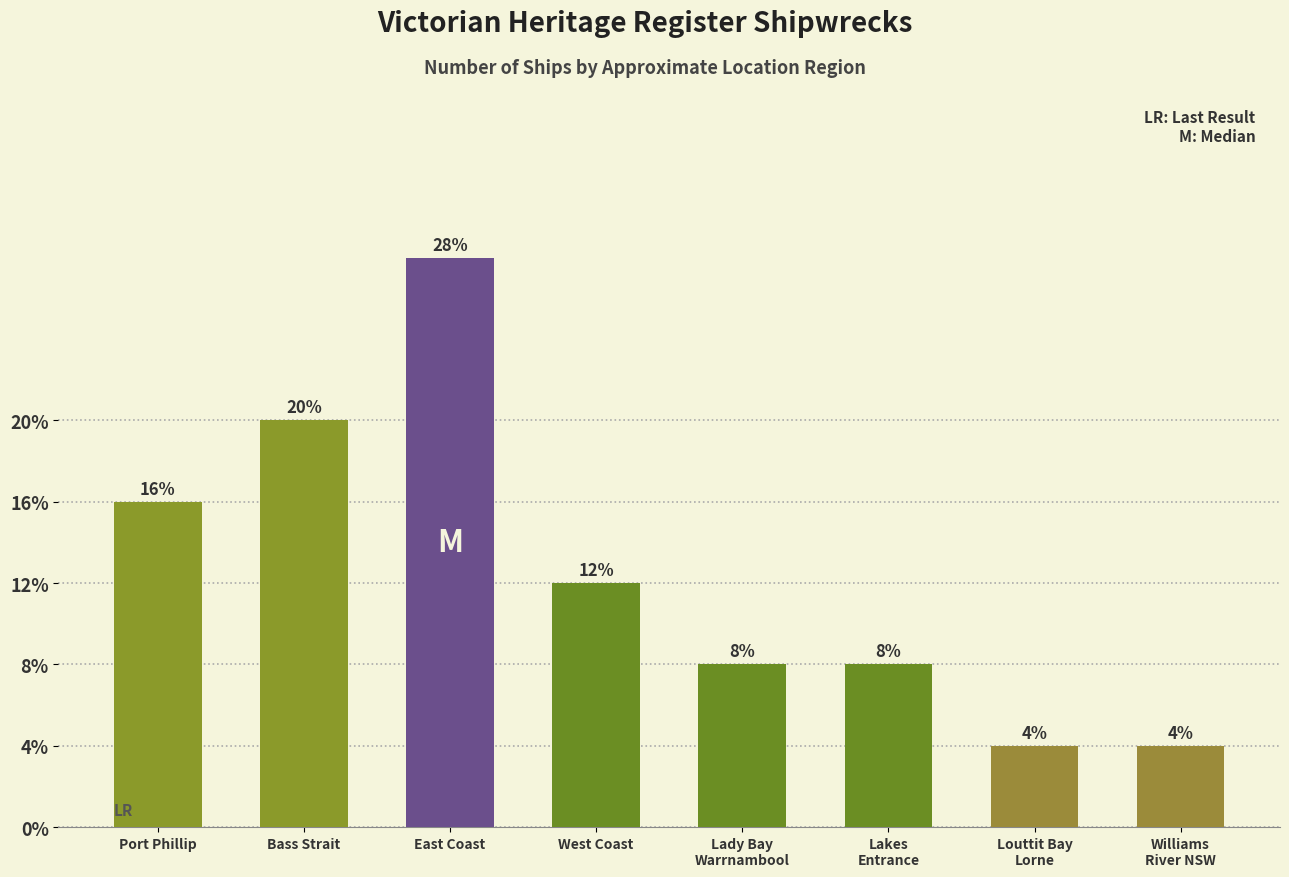

Between East Coast and Port Phillip, which is larger?

East Coast